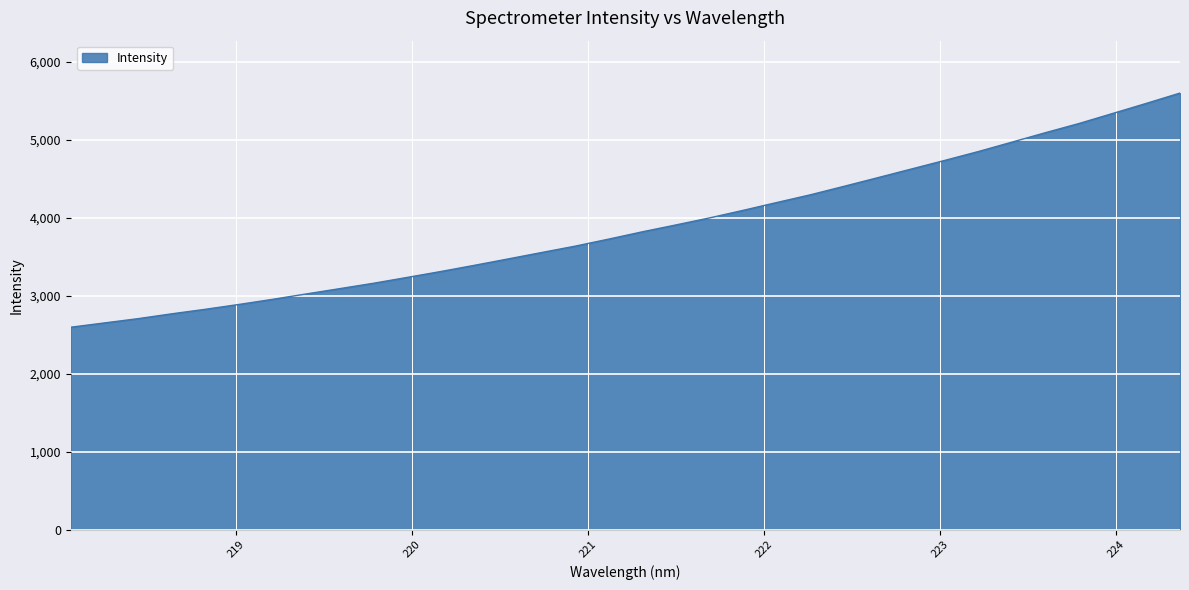

What is the greatest value displayed?

5600.2